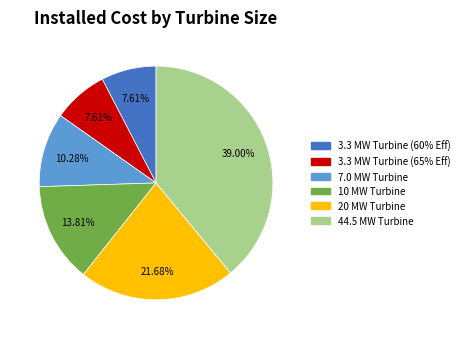

Does 10 MW Turbine represent more than half of the total?

No